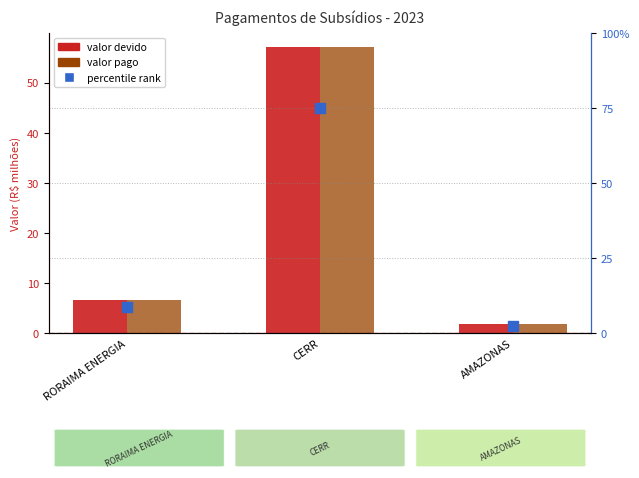

Which series has the largest total across all categories?

percentile rank